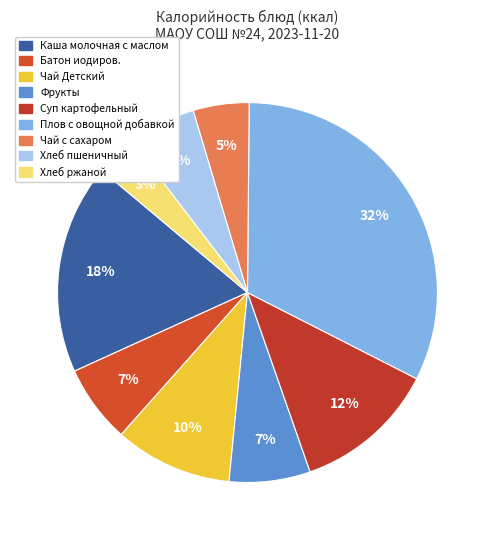

What is the total percentage of Чай с сахаром and Хлеб ржаной?

8.2%